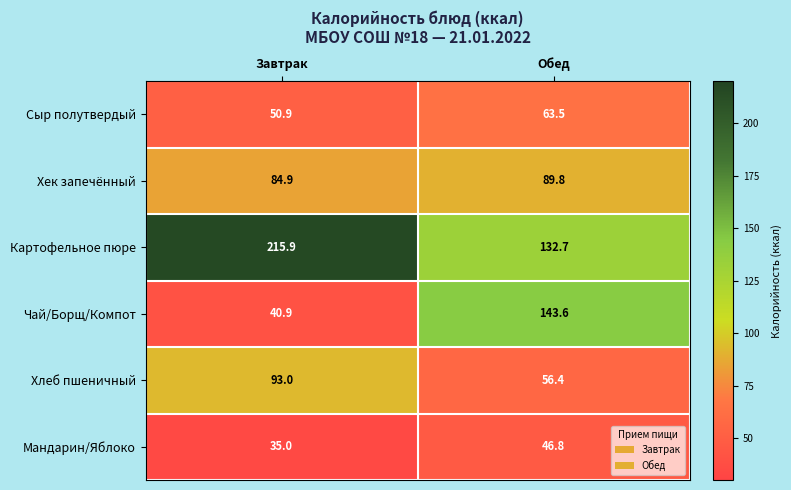

The value of Мандарин/Яблоко at Обед is 46.8. True or false?

True